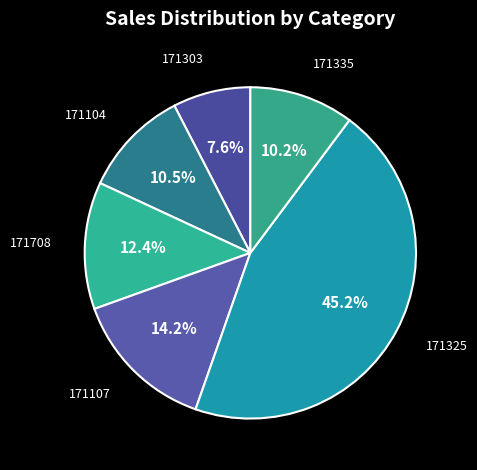

Approximately how many times larger is the value at 171303 compared to 171708?

0.6